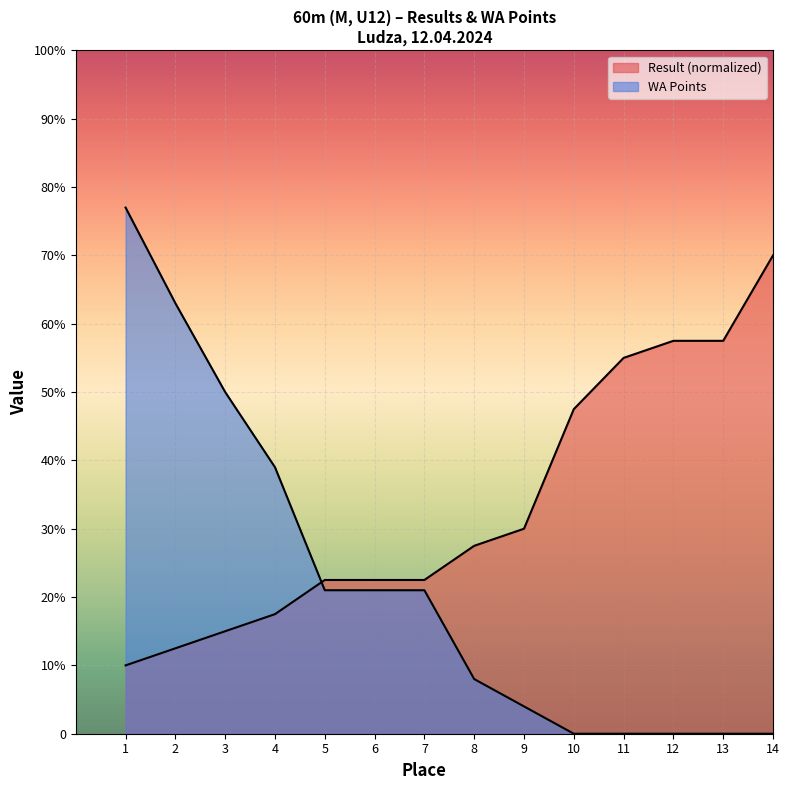

Rank the series by their average value, from lowest to highest.

WA, Result